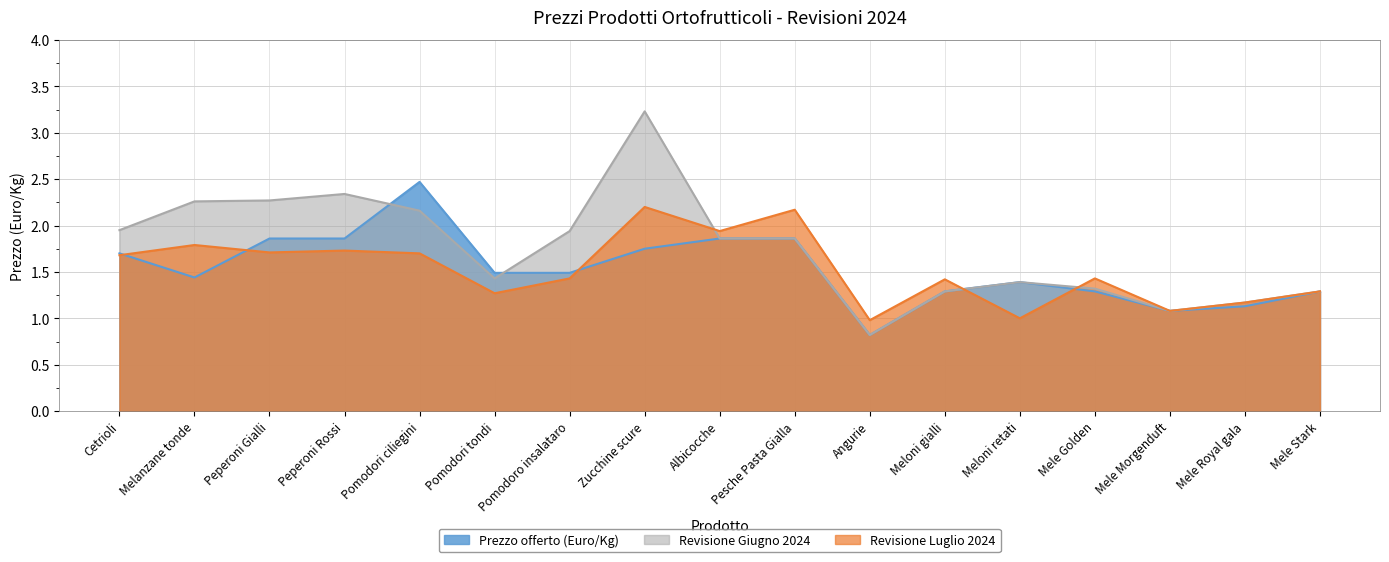

Is the value of Revisione Luglio 2024 at Angurie greater than the value of Revisione Giugno 2024 at Meloni gialli?

No